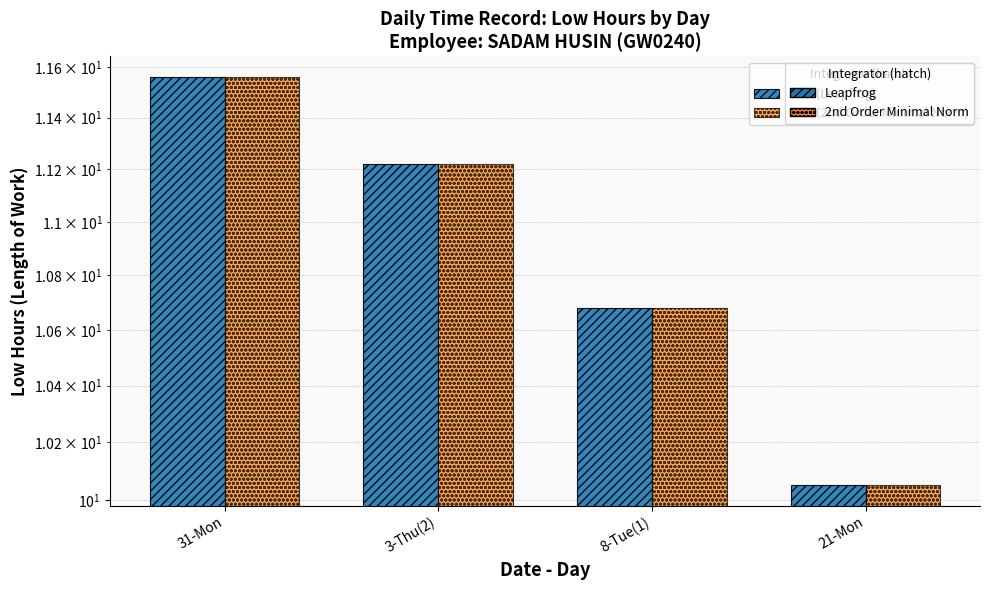

What is the maximum value shown in the chart?

11.6